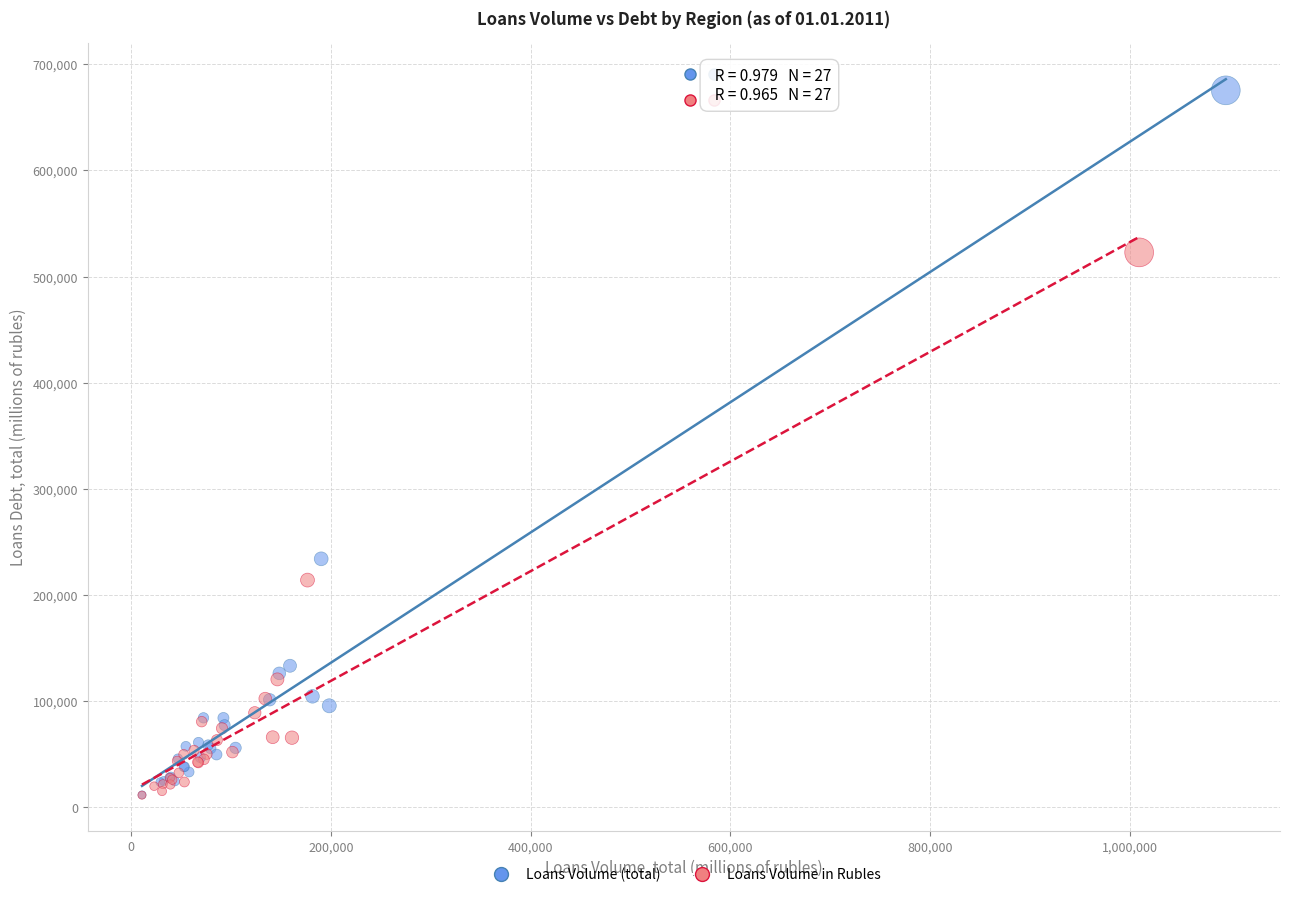

Which series has the largest Y range (max minus min)?

Loans Volume (total)